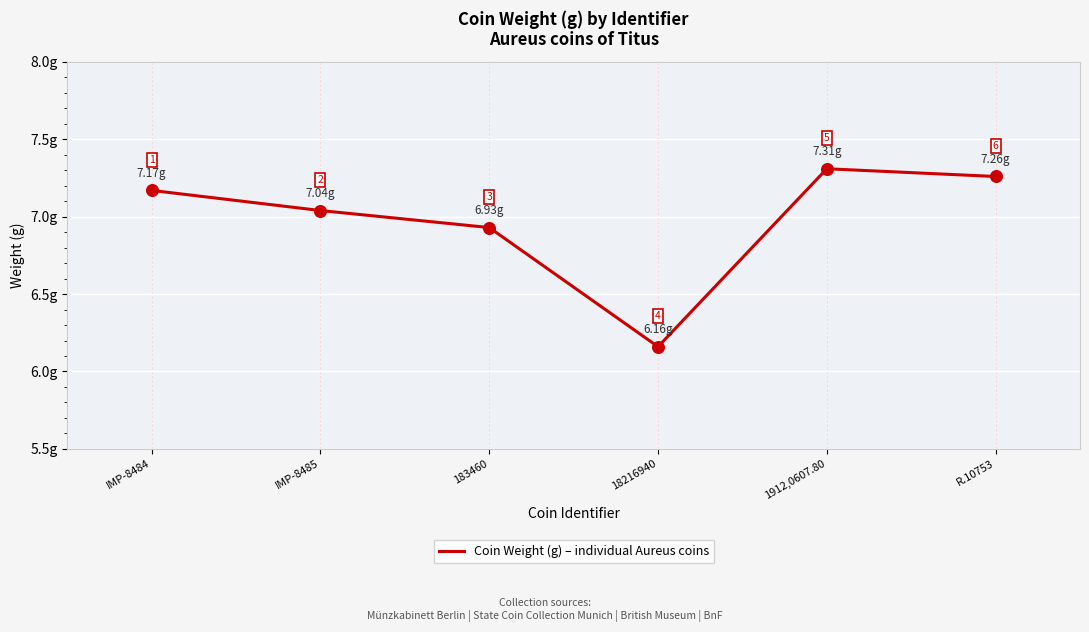

What is the ratio of the value at 183460 to the value at IMP-8485?

1.0